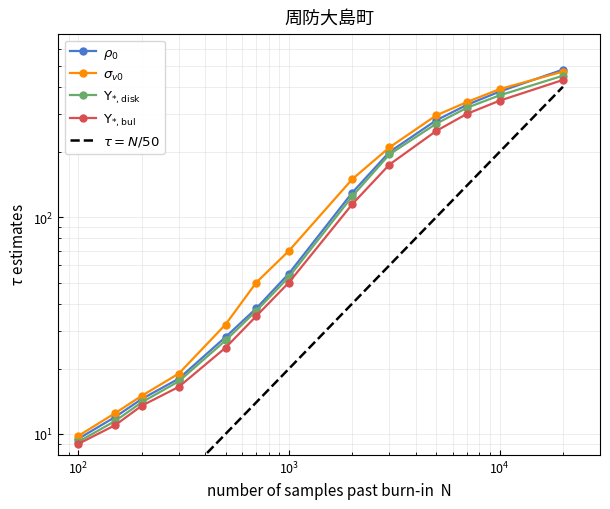

What are all the series names shown in the legend?

$\rho_0$, $\sigma_{v0}$, $\Upsilon_{*,\mathrm{disk}}$, $\Upsilon_{*,\mathrm{bul}}$, $\tau = N/50$